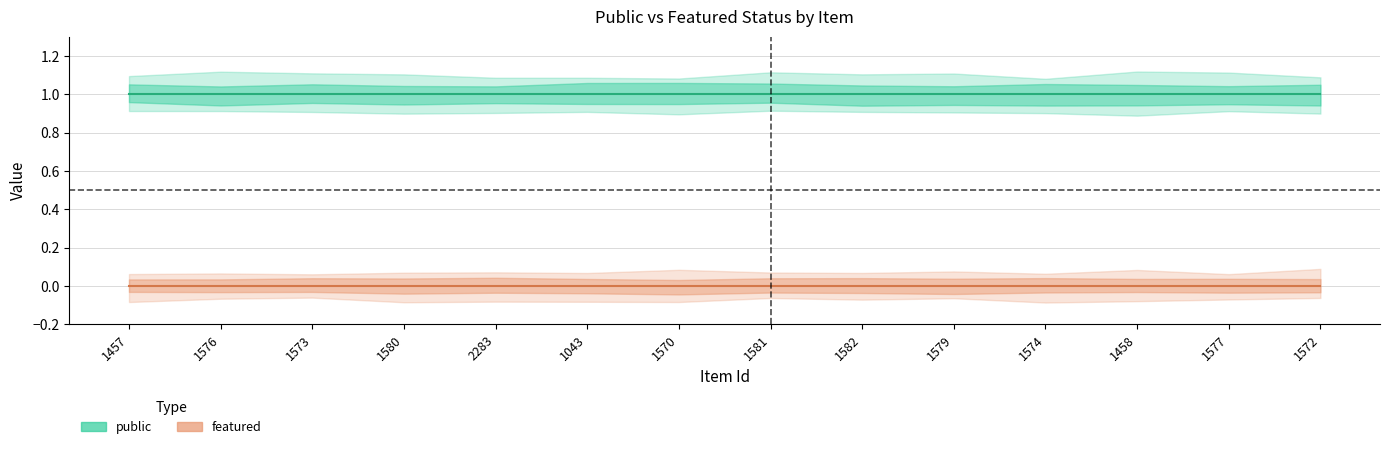

Rank the categories by public value from highest to lowest.

1457, 1576, 1573, 1580, 2283, 1043, 1570, 1581, 1582, 1579, 1574, 1458, 1577, 1572